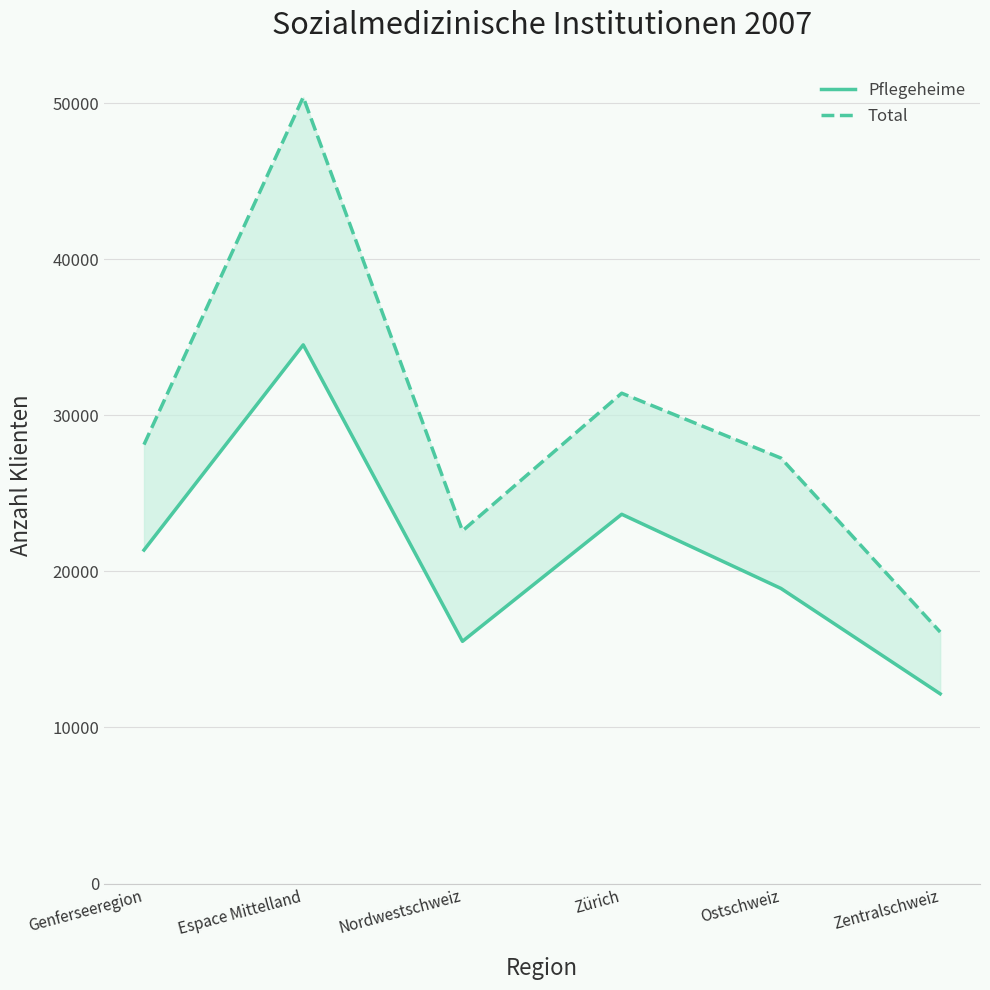

What is the value of the Pflegeheime point at the 6th from the left?

12155